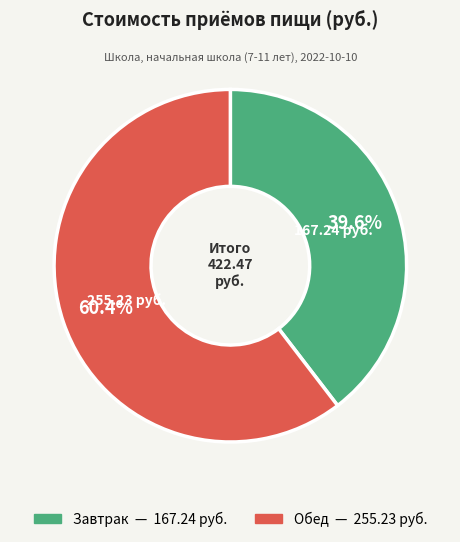

What percentage do Обед and Завтрак together represent?

100.0%